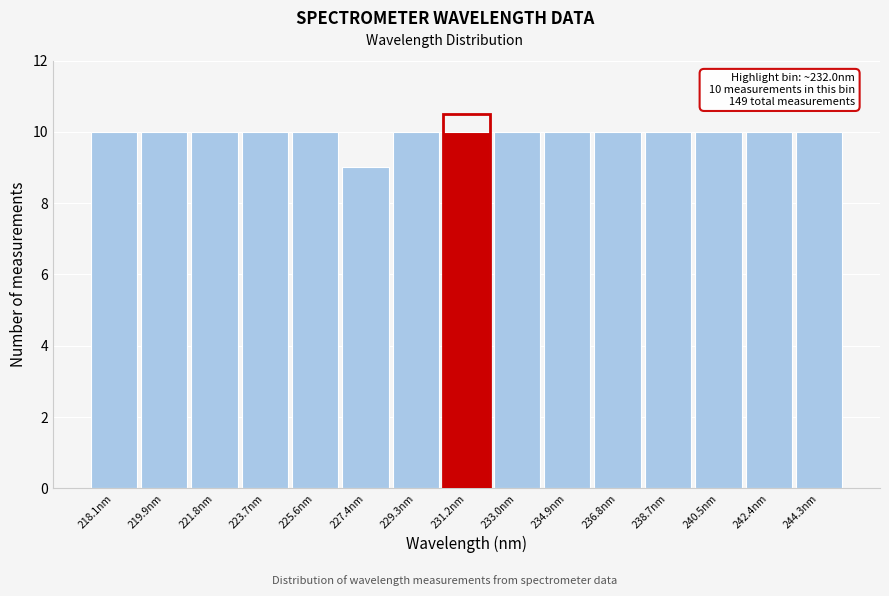

Reading left to right, extract all data points from this chart.

10	10	10	10	10	9	10	10	10	10	10	10	10	10	10